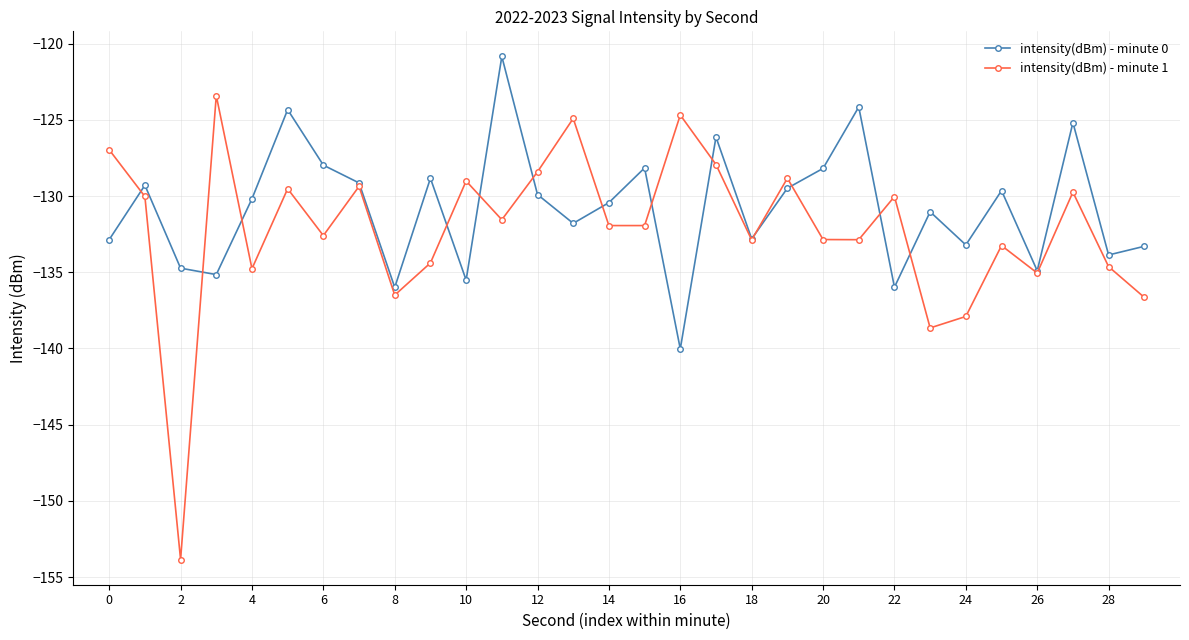

What is the greatest value displayed?

-120.8